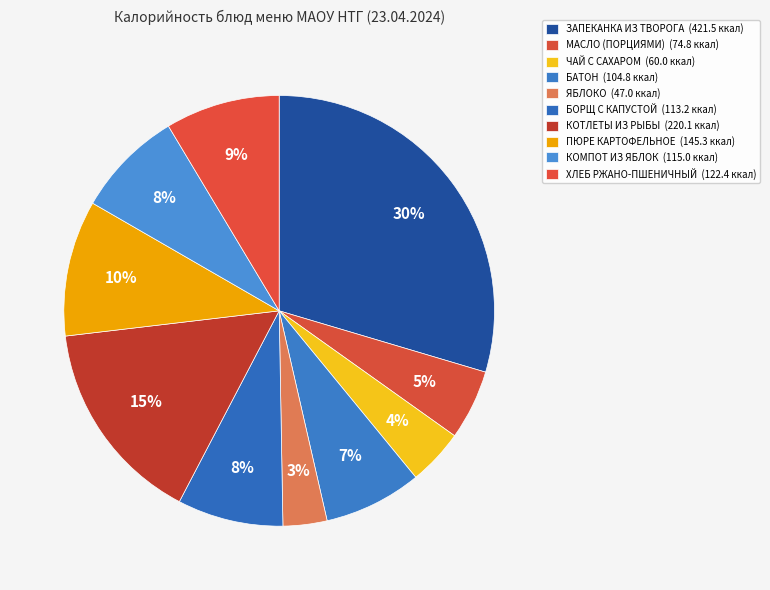

Approximately how many times larger is the value at БОРЩ С КАПУСТОЙ compared to МАСЛО (ПОРЦИЯМИ)?

1.5